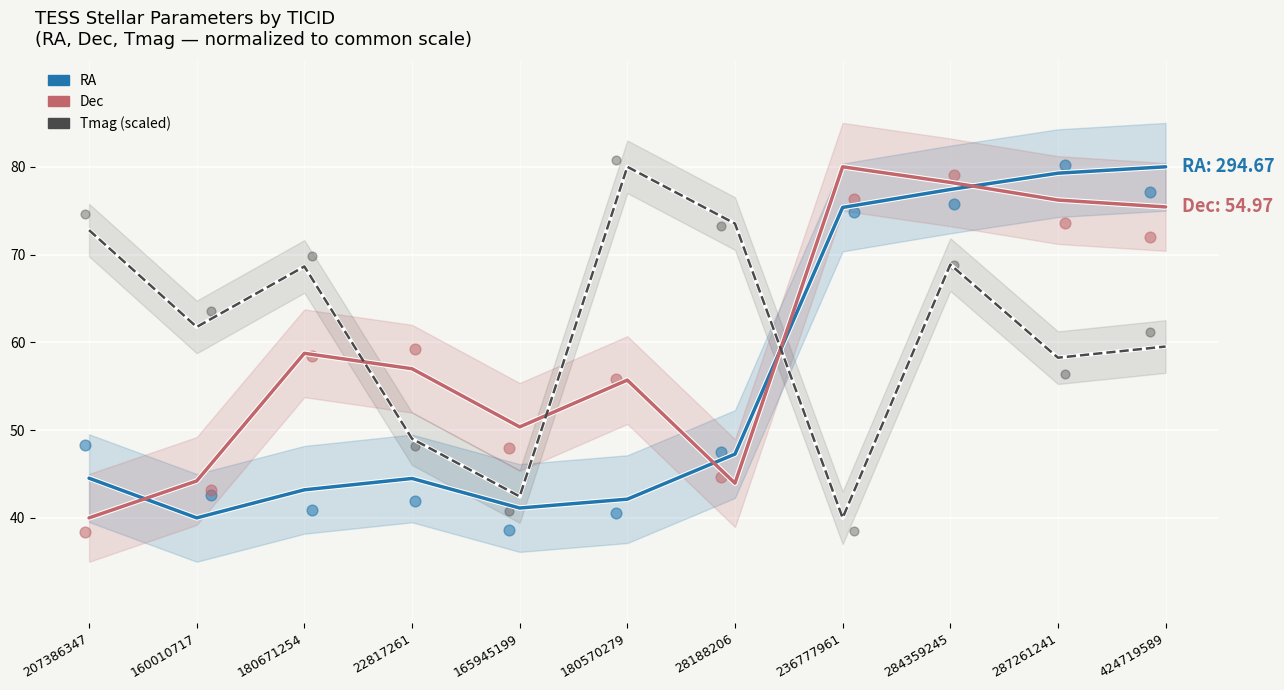

Which series has the largest total across all categories?

Tmag (scaled)